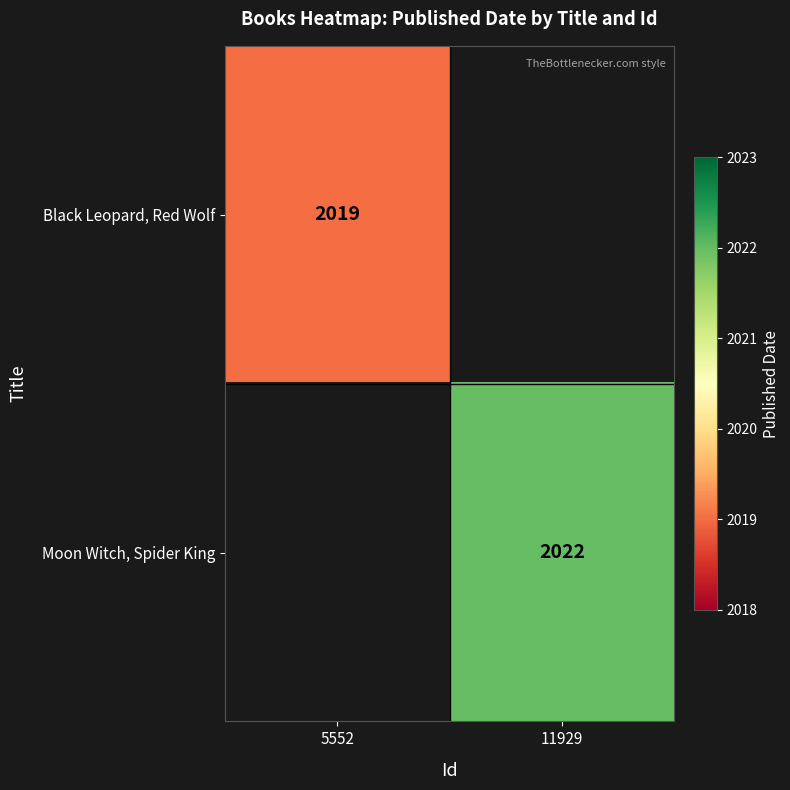

Is the value of Black Leopard, Red Wolf at 5552 greater than the value of Moon Witch, Spider King at 11929?

No